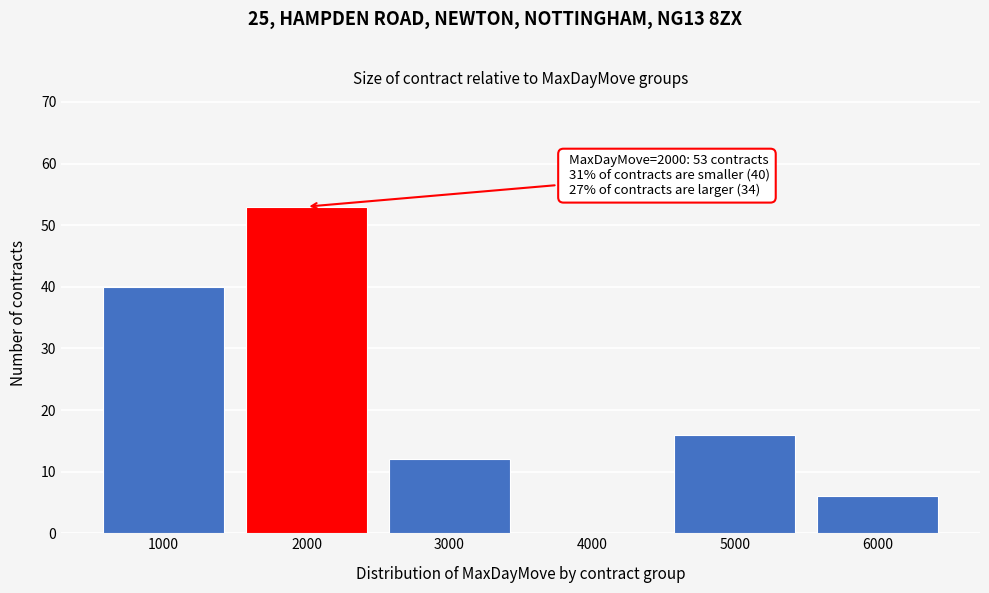

Over which range of the x-axis is the bar tallest?

1500 to 2500